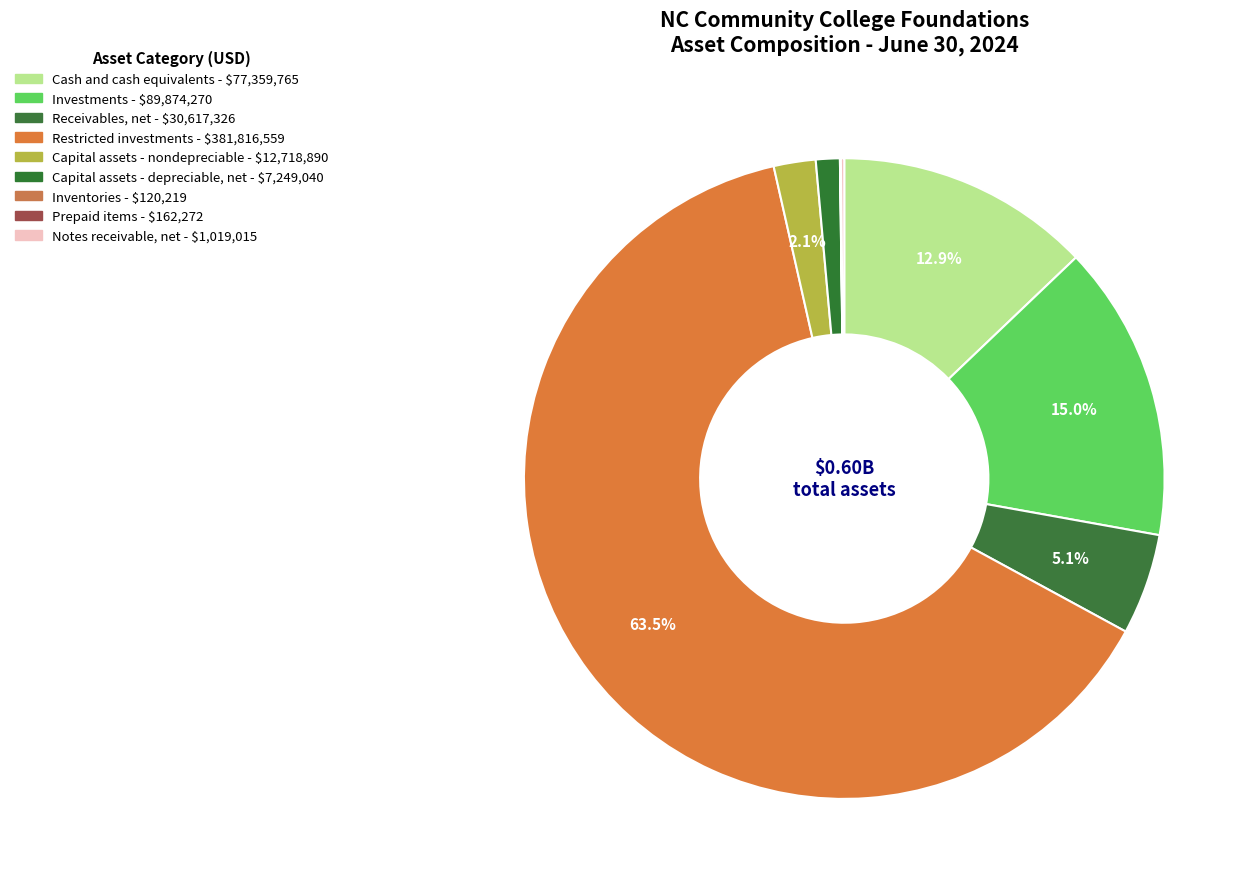

Does Restricted investments represent more than half of the total?

Yes